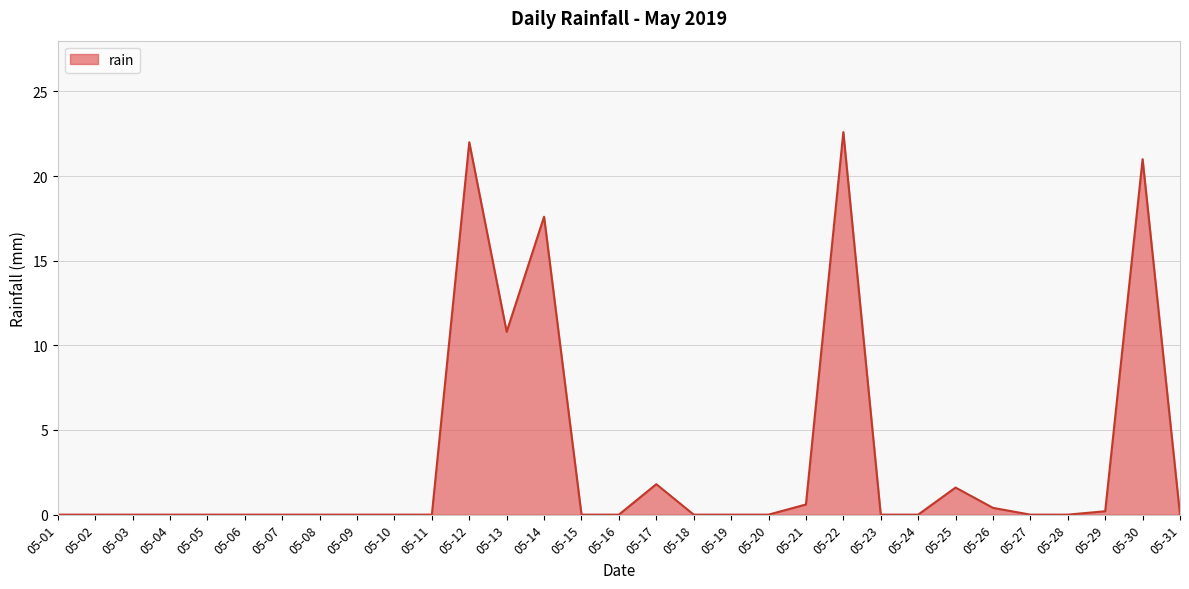

Count the number of data series in this chart.

1